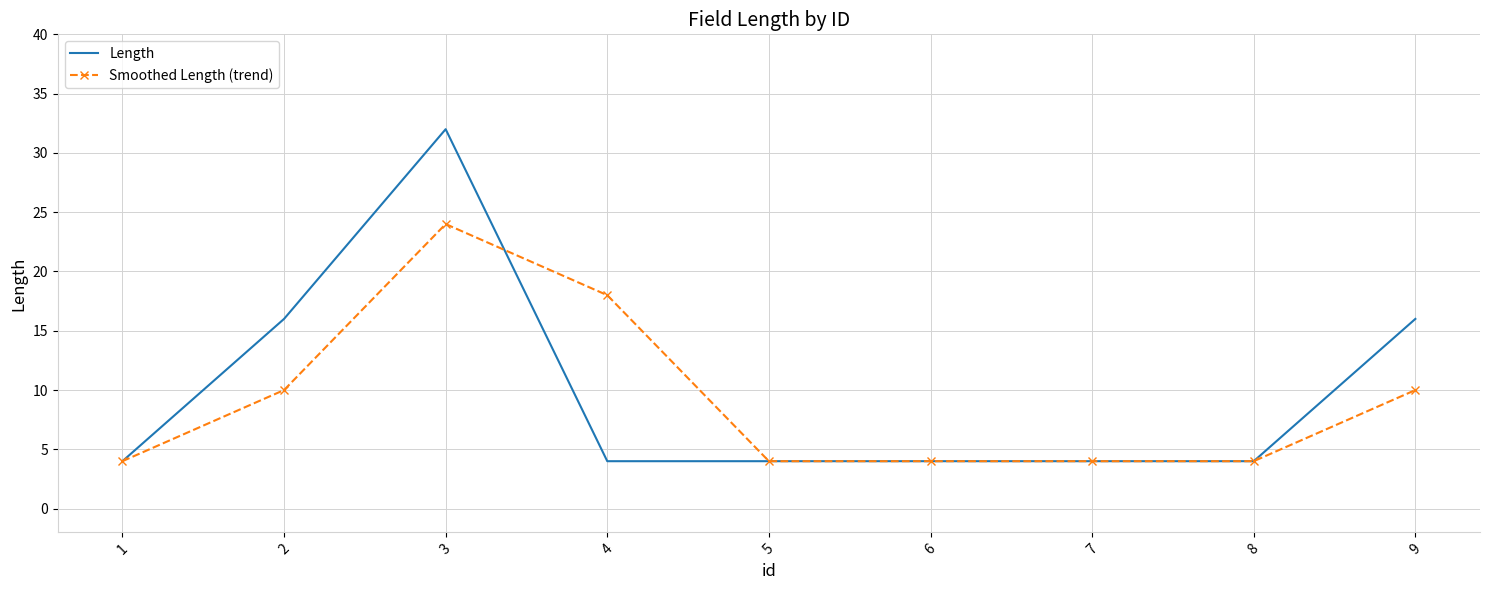

At which category is the sum across all series the highest?

3